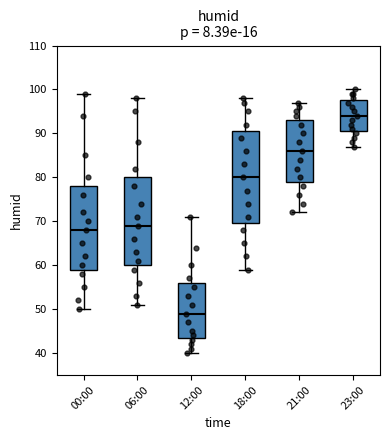

Where does the lower whisker of the box for 18:00 end on the y-axis? The values are not printed on the chart, so give them approximately, as read against the axis.

59